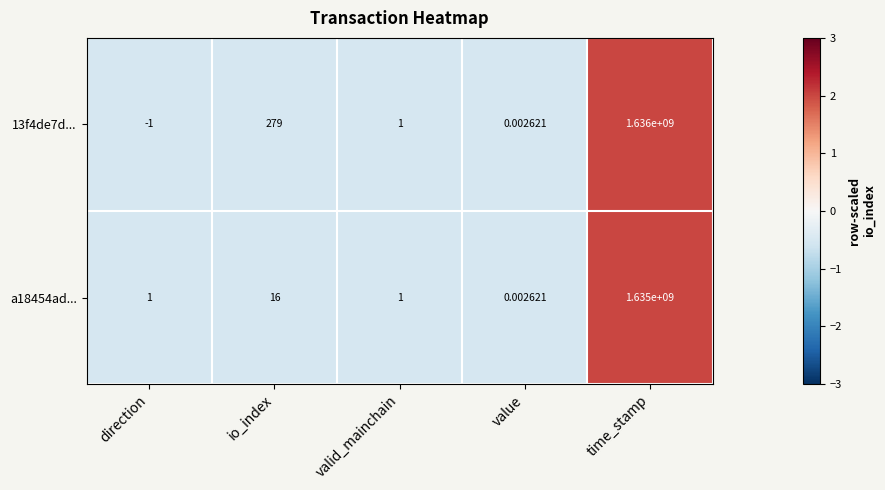

What is the smallest value displayed?

-1.0